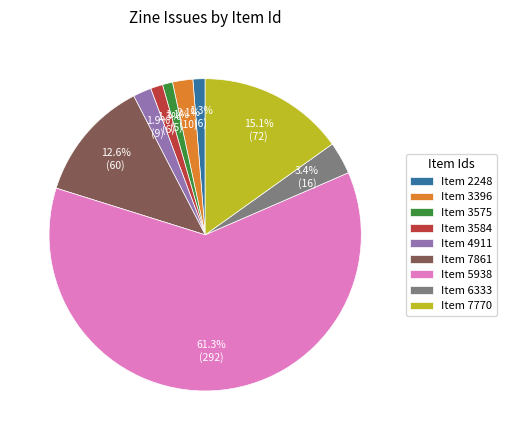

What is the total percentage of Item 3575 and Item 3396?

3.2%